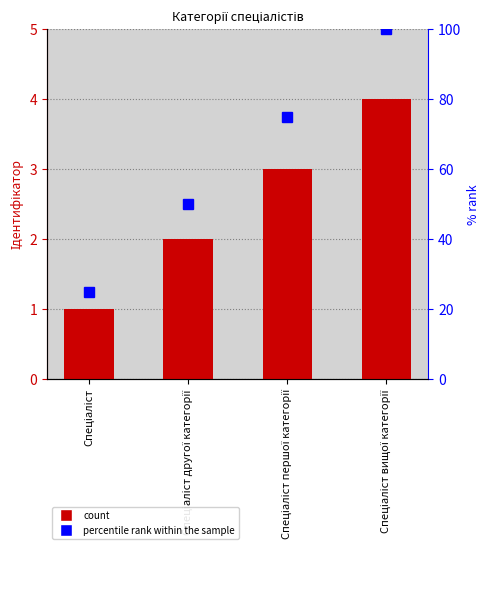

Reading left to right, extract all data points from this chart.

1	2	3	4